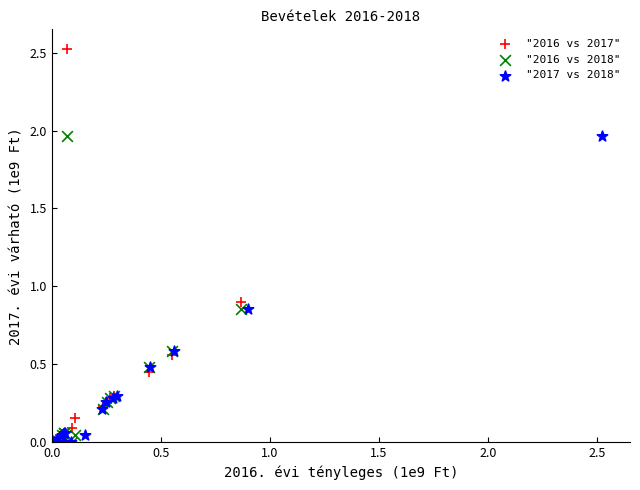

Which series has the widest spread of Y values?

"2016 vs 2017"